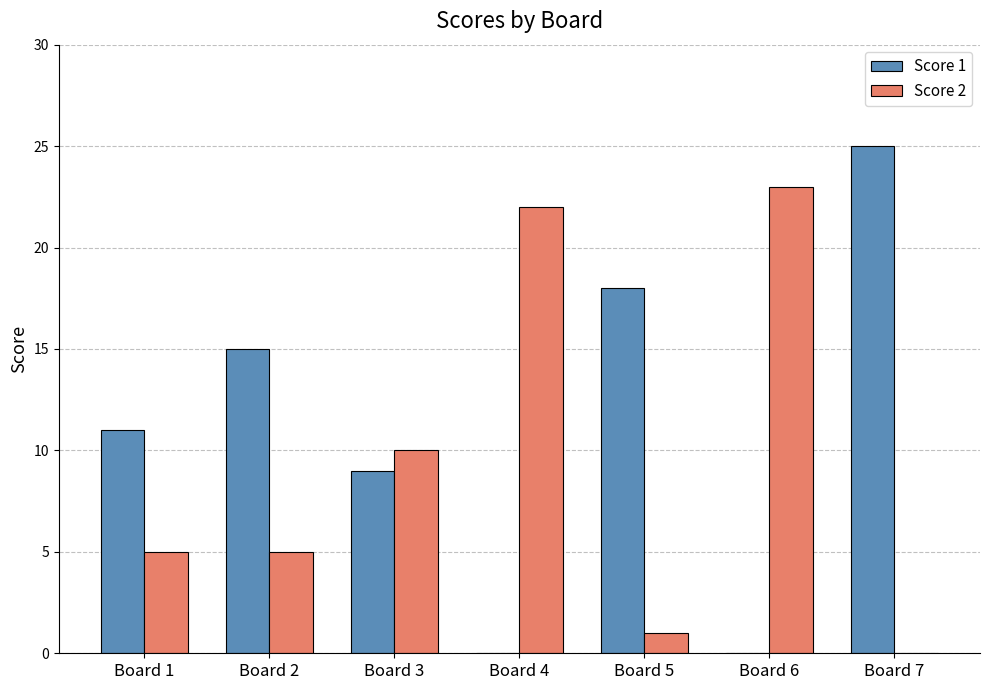

Does the chart contain stacked bars?

No